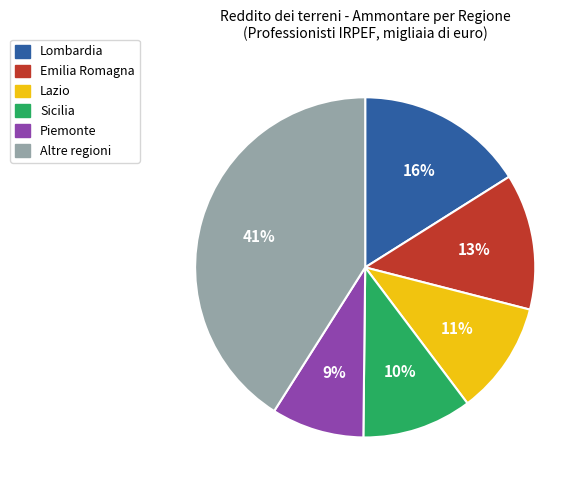

To the nearest percent, what is the difference between the largest and smallest slice percentages?

32%